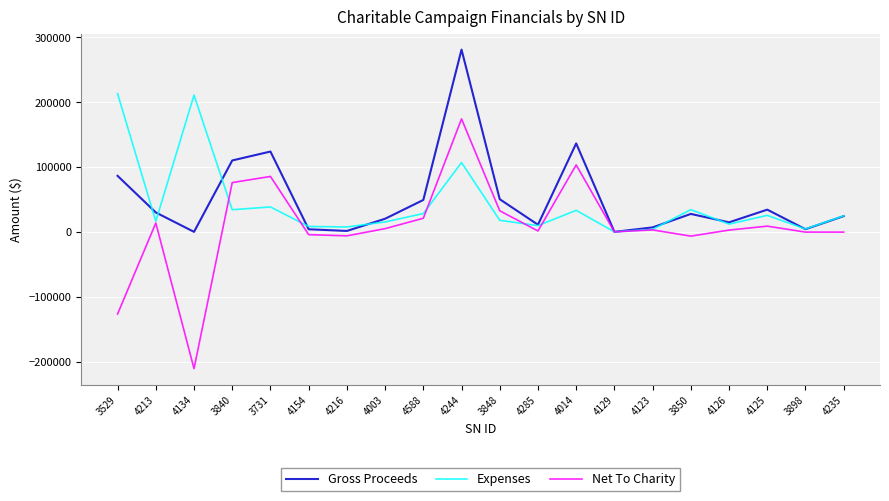

Which series has the largest range (max minus min)?

Net To Charity